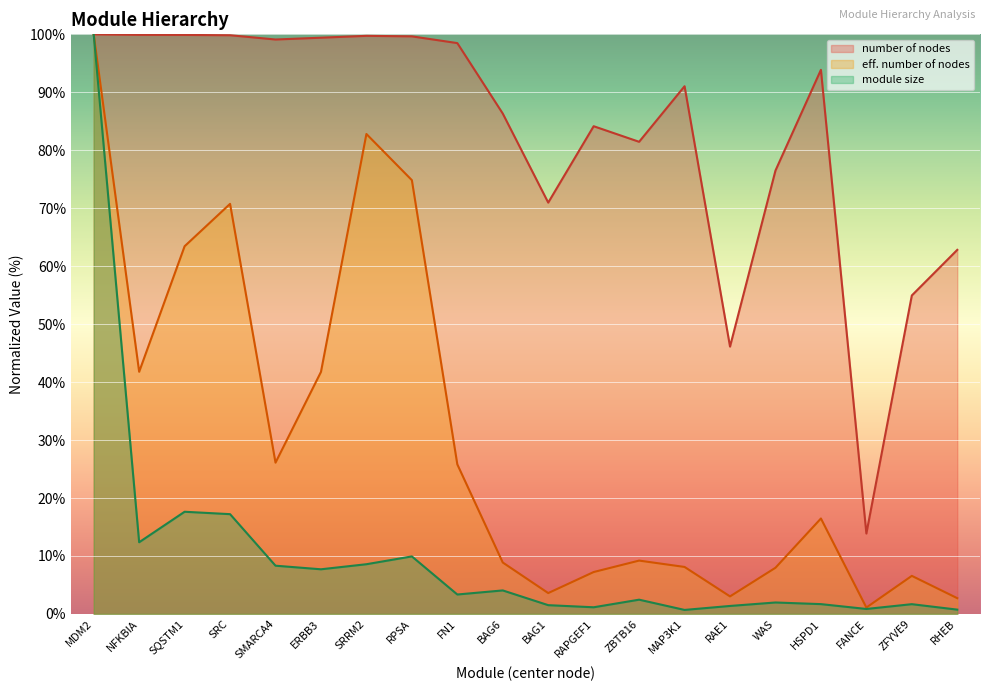

How many lines are shown in the chart?

3